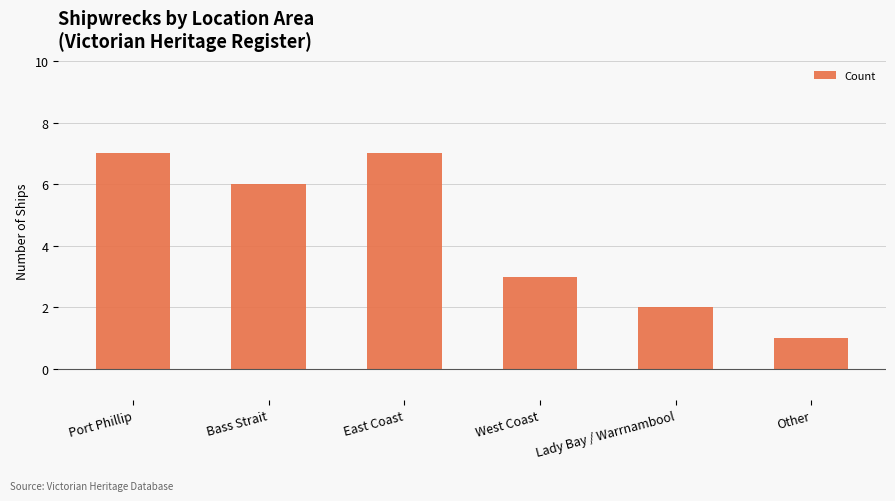

True or false: the data shows 10 at Port Phillip.

False